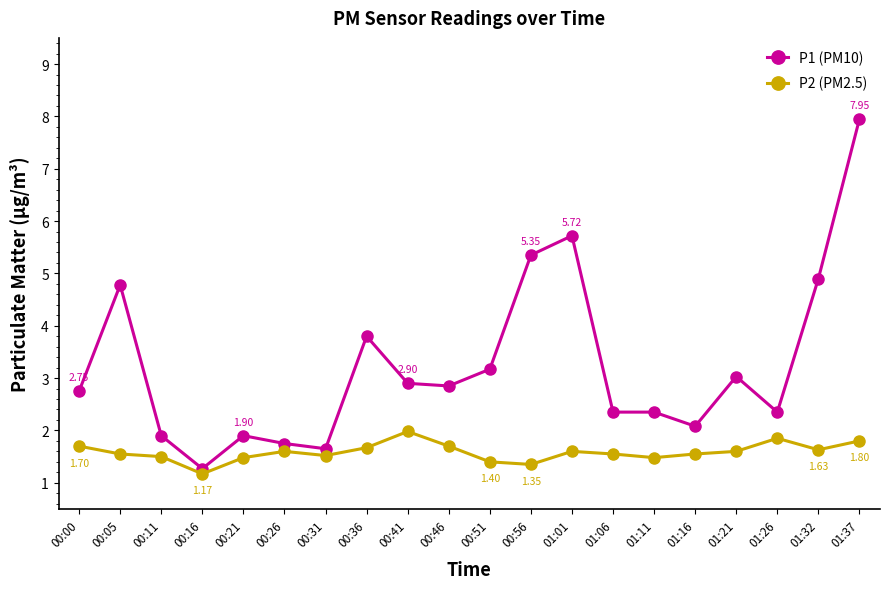

What is the maximum value shown in the chart?

8.0